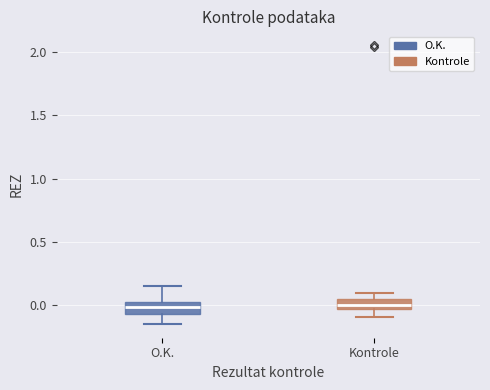

Reading left to right, read every box against the y-axis: the position of its median line, the range the box covers, and the ends of its whiskers. The values are not printed on the chart, so give them approximately, as read against the axis.

O.K.: median 0.00, box -0.05 to 0.05, whiskers -0.15 to 0.15
Kontrole: median 0.00, box -0.05 to 0.05, whiskers -0.10 to 0.10